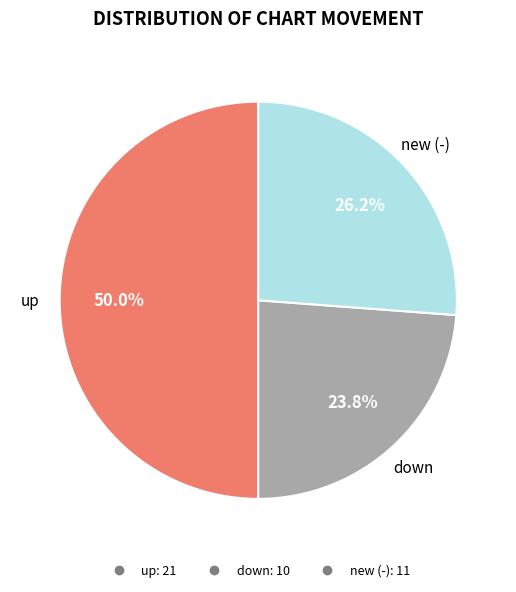

Which category has the biggest portion of the pie?

up